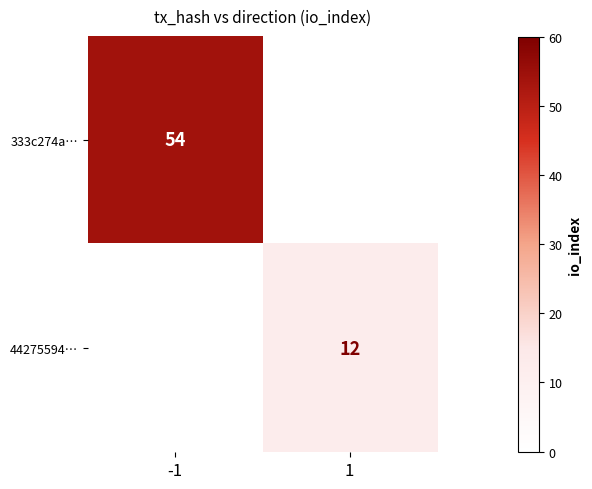

True or false: 44275594… has a value of 12 at 1.

True